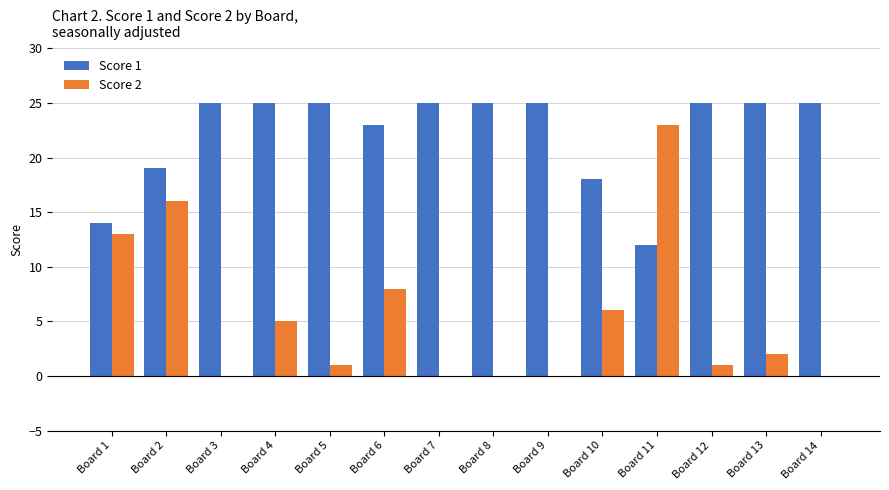

What is the approximate value of Score 2 at Board 1?

13